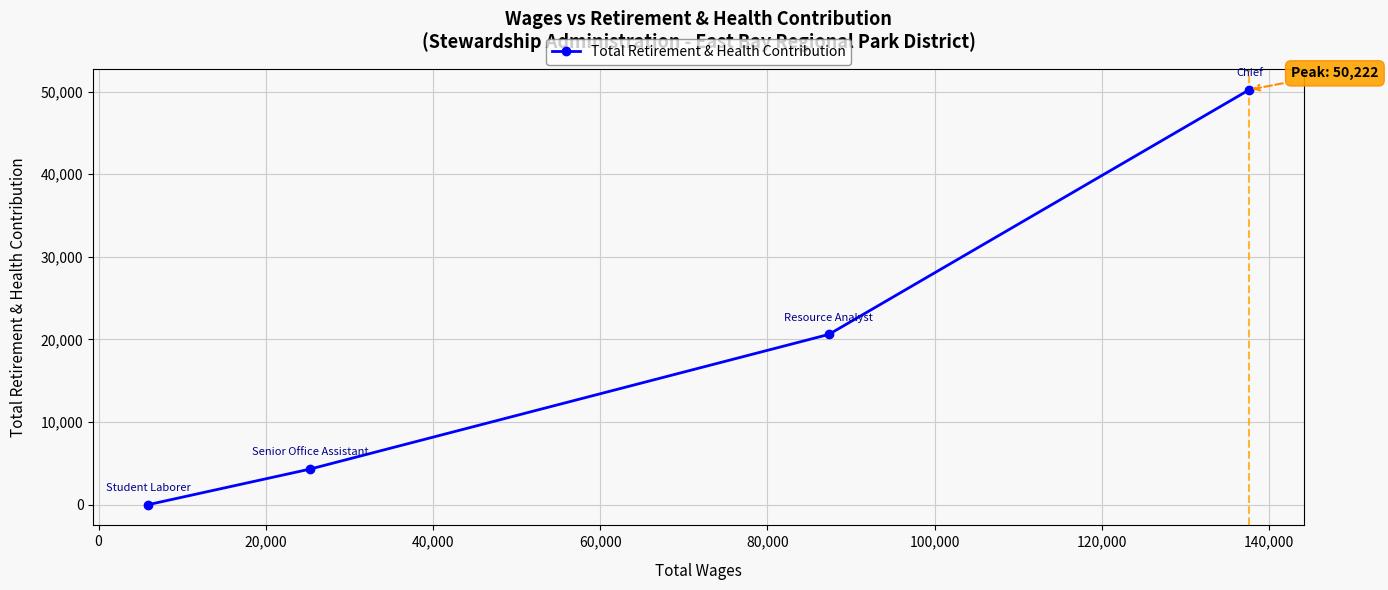

Reading left to right, list all the values displayed in this chart.

0	4306	20606	50222